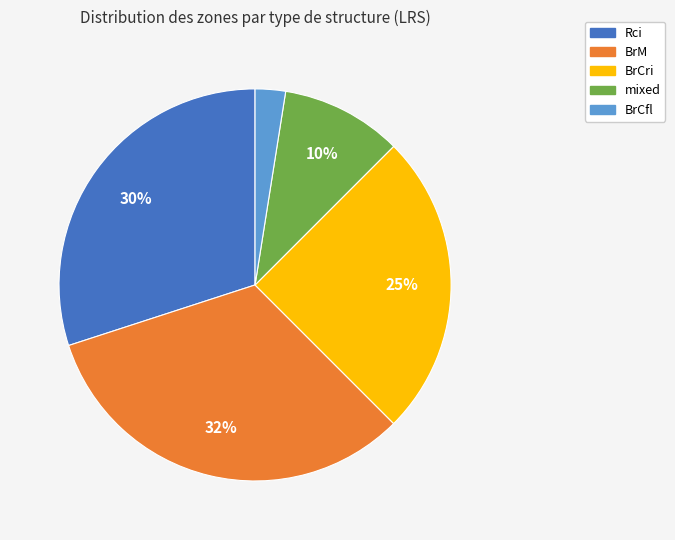

Rank the categories by value from lowest to highest.

BrCfl, mixed, BrCri, Rci, BrM